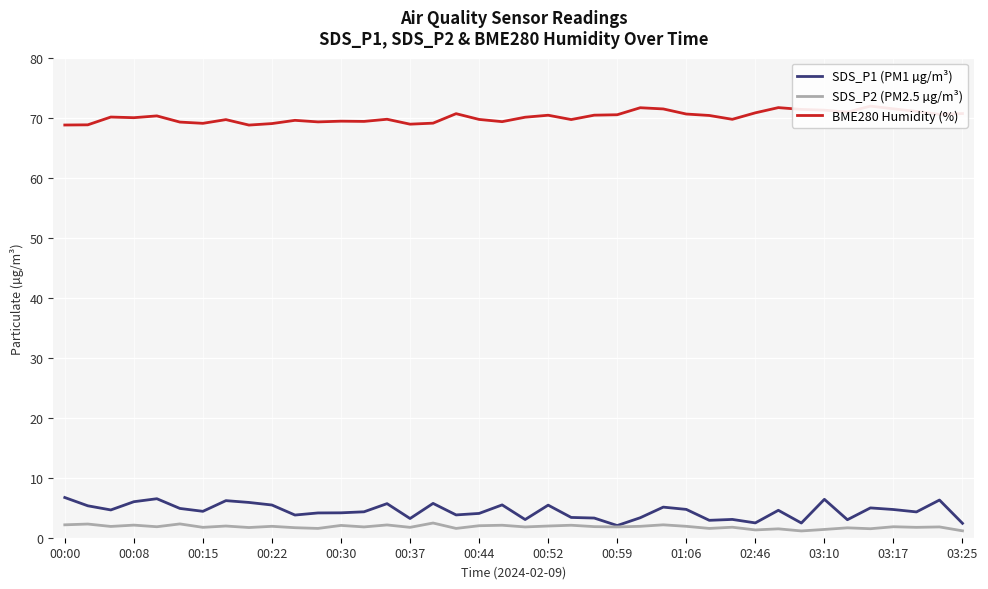

In SDS_P2 (PM2.5 µg/m³), how many points are higher than both neighbors (excluding endpoints)?

16